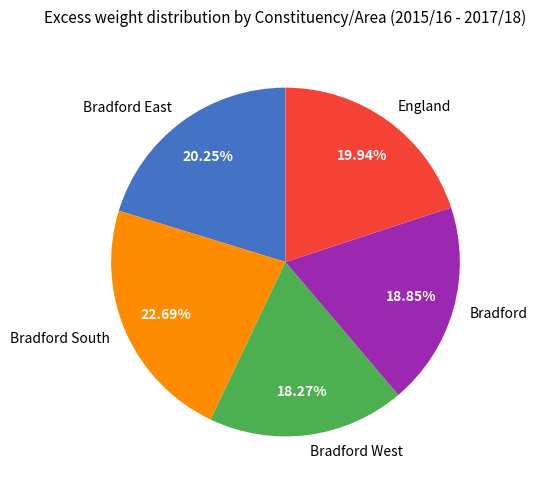

The Bradford South slice represents 31% of the pie. True or false?

False